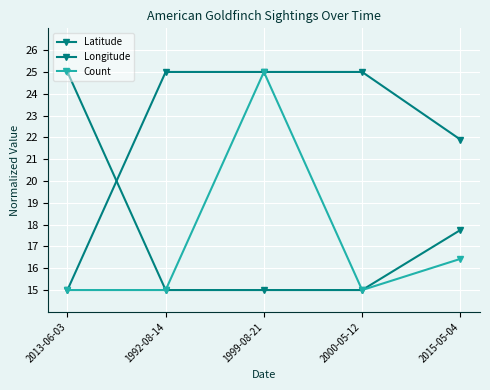

Which series changed the most between 2000-05-12 and 2015-05-04?

Longitude